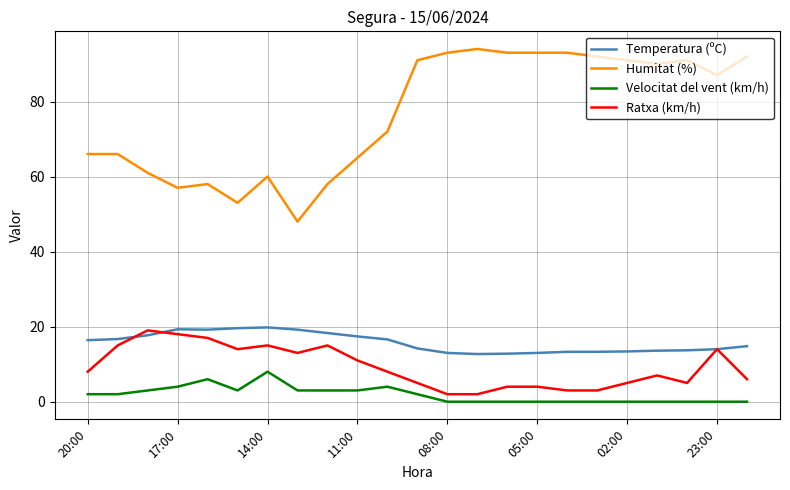

Which series has the widest spread of values?

Humitat (%)